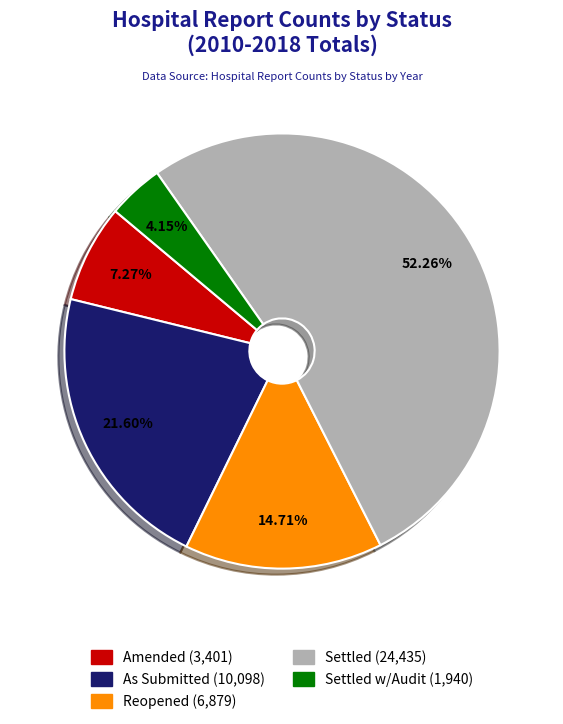

Is there any slice that represents more than half of the pie?

Yes